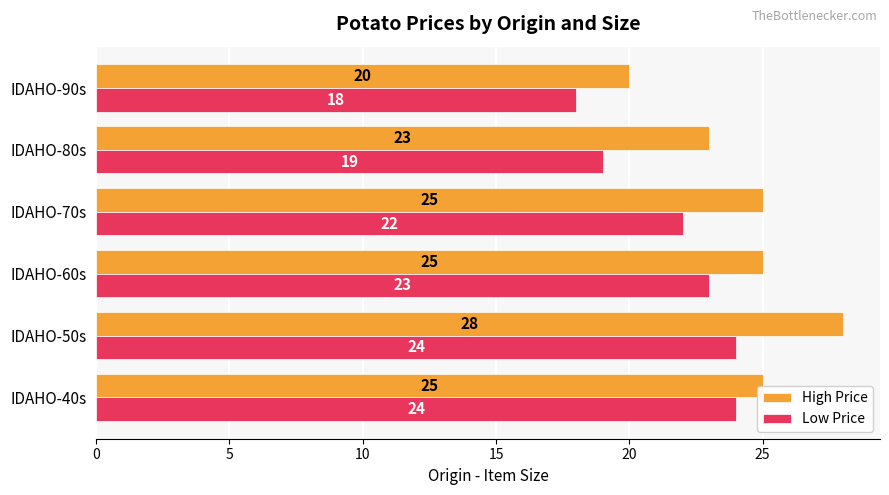

Which series has the widest spread of values?

High Price